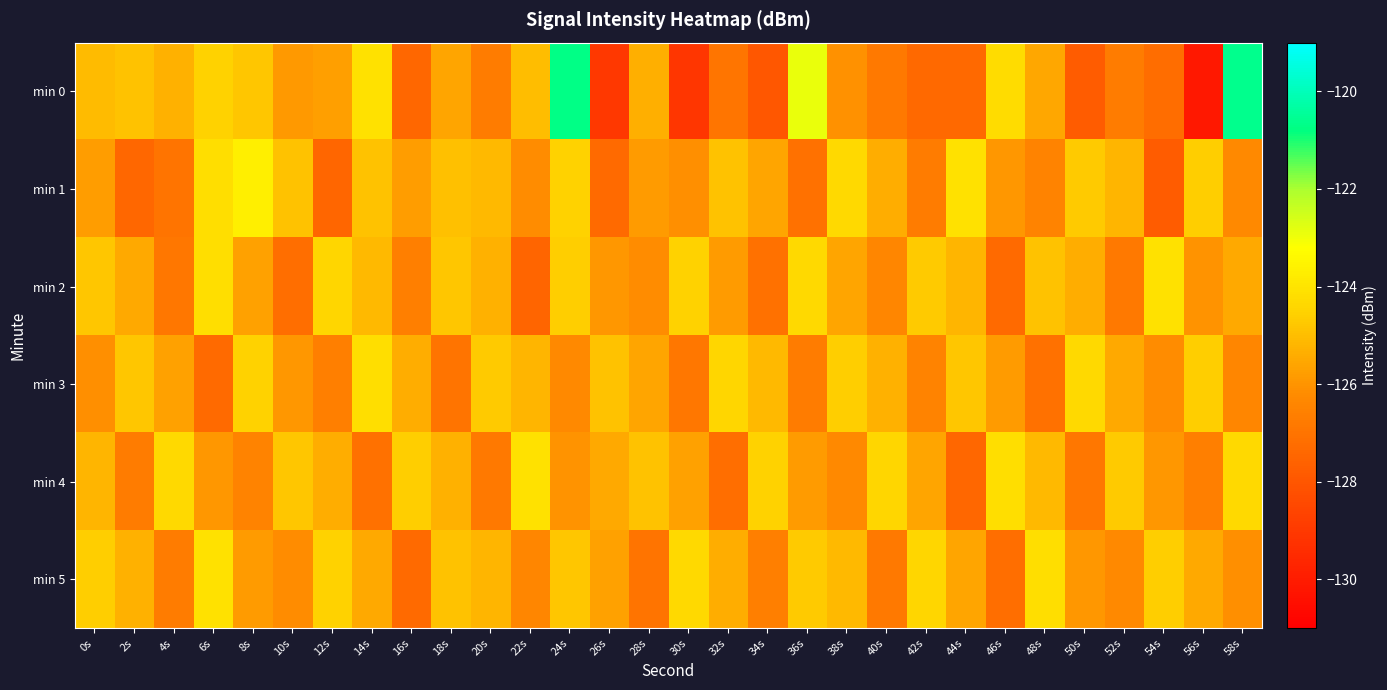

Reading left to right, list all the values displayed in this chart.

min 0: 0s=-125.1	2s=-124.9	4s=-125.3	6s=-124.5	8s=-124.8	10s=-125.9	12s=-125.7	14s=-124.1	16s=-127.4	18s=-125.6	20s=-126.7	22s=-125.0	24s=-120.7	26s=-129.0	28s=-125.4	30s=-129.1	32s=-126.9	34s=-128.0	36s=-122.9	38s=-126.0	40s=-126.8	42s=-127.4	44s=-127.3	46s=-124.2	48s=-125.5	50s=-127.8	52s=-126.7	54s=-127.2	56s=-130.1	58s=-120.6
min 1: 0s=-125.8	2s=-127.4	4s=-127.0	6s=-124.2	8s=-123.7	10s=-124.9	12s=-127.4	14s=-124.9	16s=-125.8	18s=-124.9	20s=-125.1	22s=-126.2	24s=-124.5	26s=-127.3	28s=-125.8	30s=-126.1	32s=-124.9	34s=-125.6	36s=-127.1	38s=-124.3	40s=-125.4	42s=-126.7	44s=-124.1	46s=-125.9	48s=-126.5	50s=-124.7	52s=-125.2	54s=-127.8	56s=-124.6	58s=-126.3
min 2: 0s=-124.8	2s=-125.5	4s=-126.9	6s=-124.2	8s=-125.7	10s=-127.2	12s=-124.4	14s=-125.1	16s=-126.6	18s=-124.8	20s=-125.3	22s=-127.5	24s=-124.6	26s=-125.9	28s=-126.2	30s=-124.5	32s=-125.8	34s=-127.1	36s=-124.3	38s=-125.6	40s=-126.4	42s=-124.7	44s=-125.2	46s=-127.3	48s=-124.9	50s=-125.4	52s=-126.8	54s=-124.1	56s=-126.0	58s=-125.5
min 3: 0s=-126.1	2s=-124.8	4s=-125.7	6s=-127.3	8s=-124.5	10s=-125.9	12s=-126.6	14s=-124.2	16s=-125.4	18s=-127.0	20s=-124.7	22s=-125.2	24s=-126.3	26s=-124.9	28s=-125.6	30s=-126.9	32s=-124.4	34s=-125.1	36s=-126.7	38s=-124.6	40s=-125.3	42s=-126.5	44s=-124.8	46s=-125.8	48s=-127.1	50s=-124.3	52s=-125.5	54s=-126.2	56s=-124.6	58s=-126.4
min 4: 0s=-125.2	2s=-126.7	4s=-124.3	6s=-125.9	8s=-126.5	10s=-124.8	12s=-125.4	14s=-127.1	16s=-124.6	18s=-125.3	20s=-126.8	22s=-124.1	24s=-126.0	26s=-125.5	28s=-124.9	30s=-125.7	32s=-127.2	34s=-124.5	36s=-125.8	38s=-126.3	40s=-124.4	42s=-125.6	44s=-127.4	46s=-124.2	48s=-125.1	50s=-126.9	52s=-124.7	54s=-125.9	56s=-126.6	58s=-124.3
min 5: 0s=-124.6	2s=-125.3	4s=-126.7	6s=-124.1	8s=-125.8	10s=-126.2	12s=-124.5	14s=-125.5	16s=-127.3	18s=-124.9	20s=-125.2	22s=-126.4	24s=-124.8	26s=-125.7	28s=-127.0	30s=-124.3	32s=-125.4	34s=-126.6	36s=-124.7	38s=-125.1	40s=-126.8	42s=-124.4	44s=-125.6	46s=-127.2	48s=-124.2	50s=-125.9	52s=-126.3	54s=-124.6	56s=-125.5	58s=-126.1